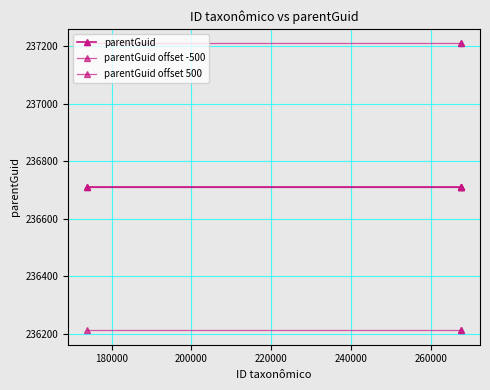

Rank the series by their maximum value, from highest to lowest.

parentGuid offset 500, parentGuid, parentGuid offset -500